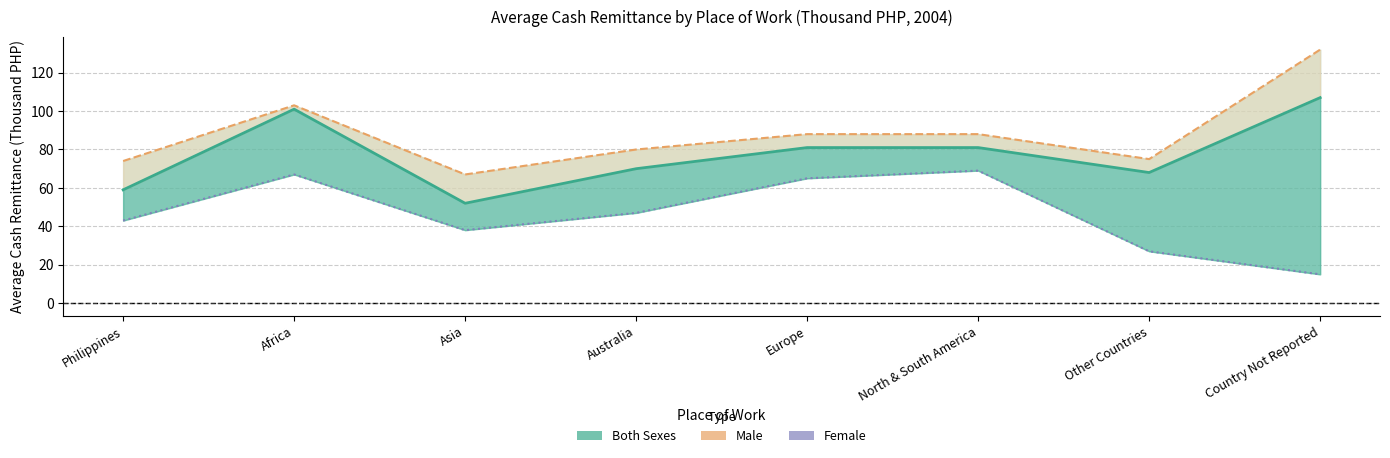

At which category does Male reach its first local peak?

Africa